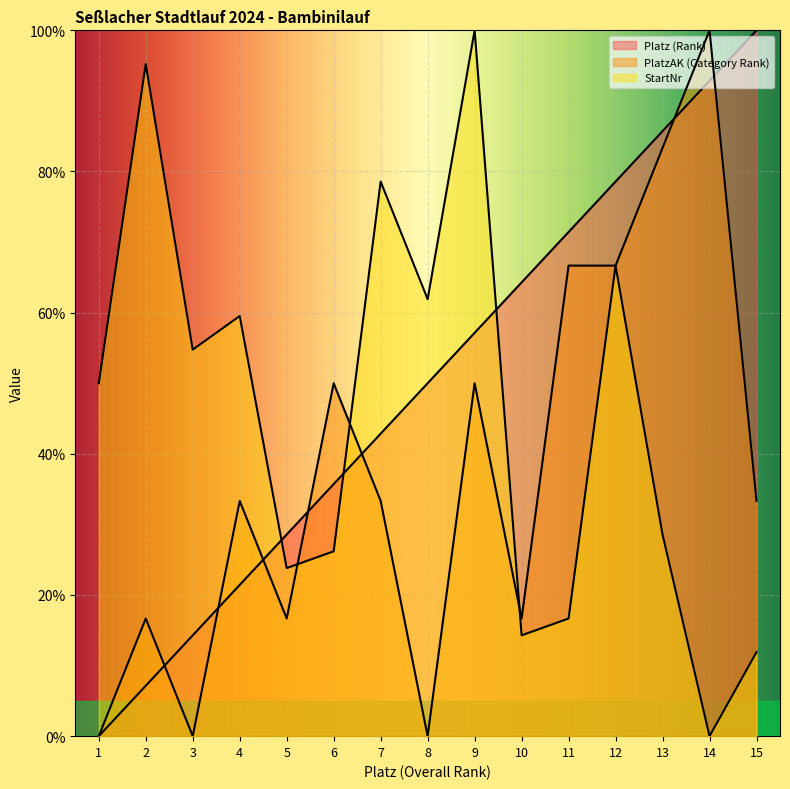

How many data points in StartNr are less than 50?

7